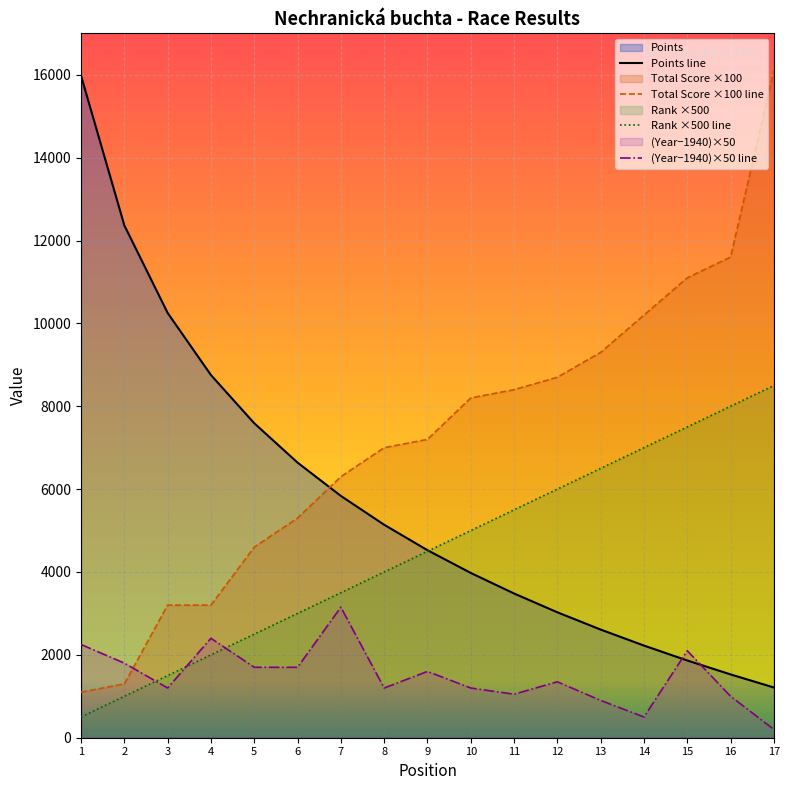

How many series are shown in this chart?

4